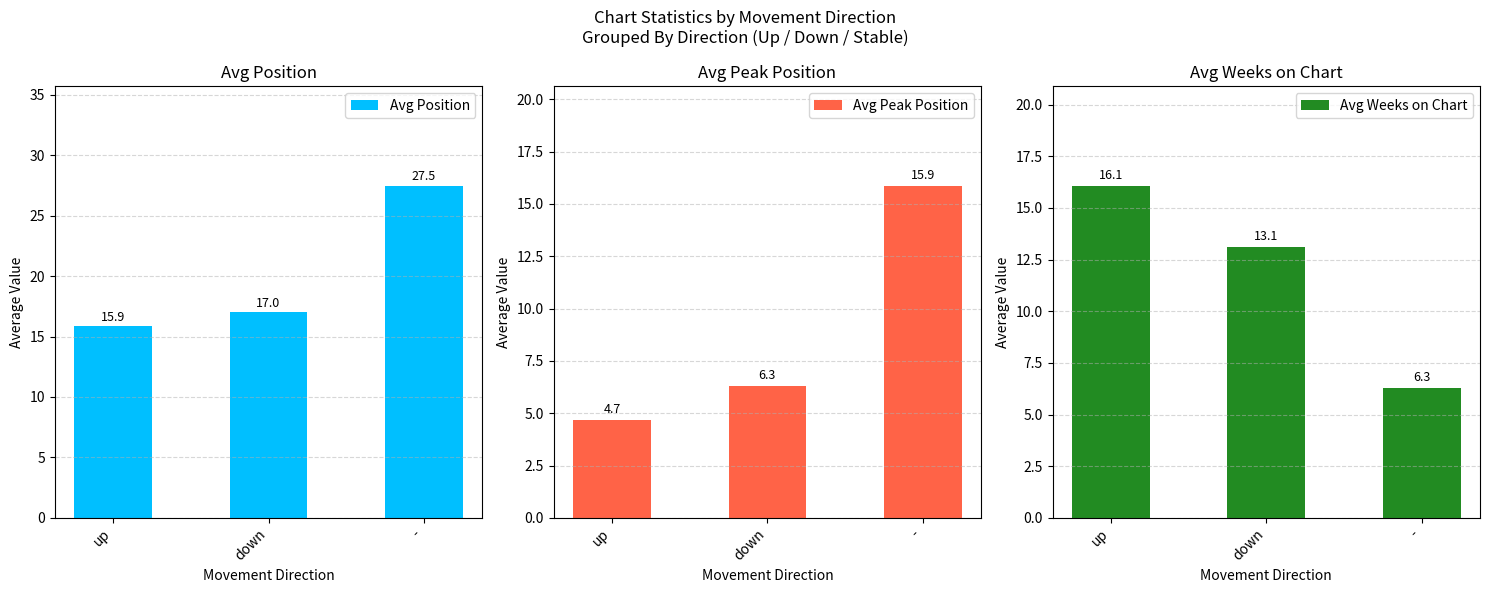

What is the average value of the Avg Position series?

20.1